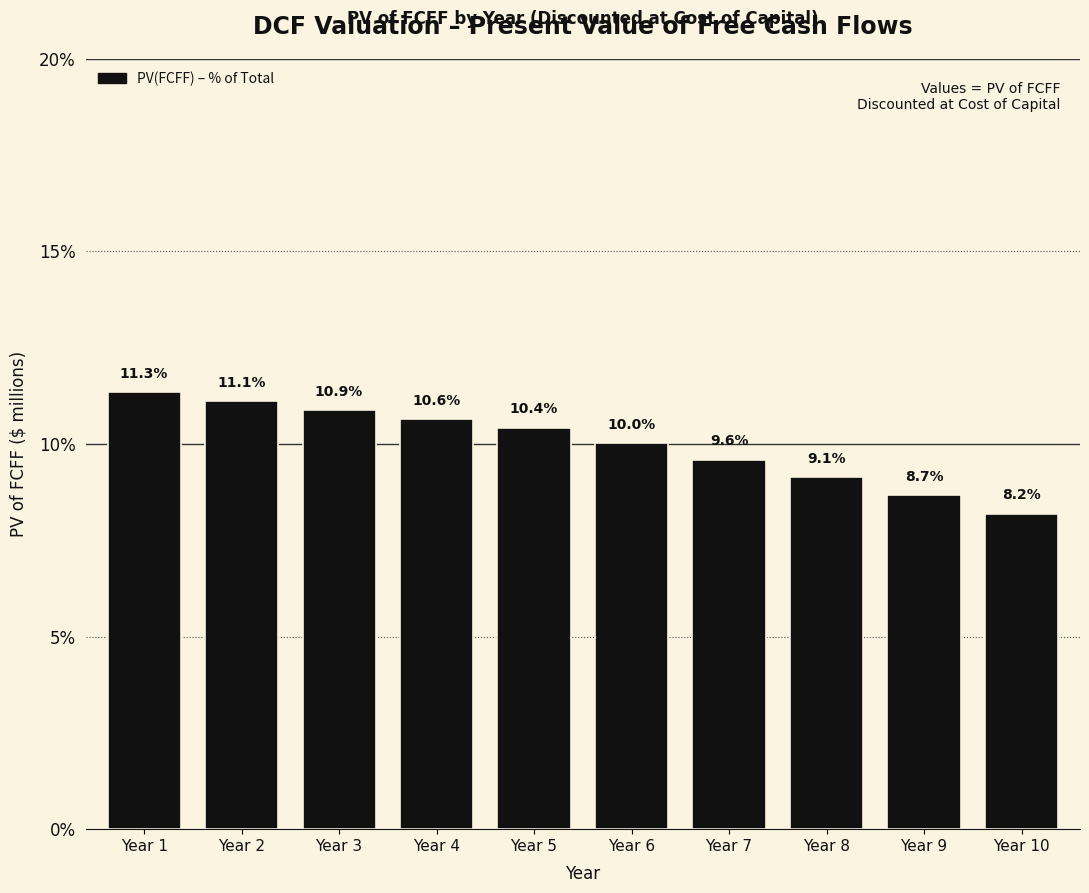

Reading left to right, extract all data points from this chart.

11.3	11.1	10.9	10.6	10.4	10.0	9.6	9.1	8.7	8.2